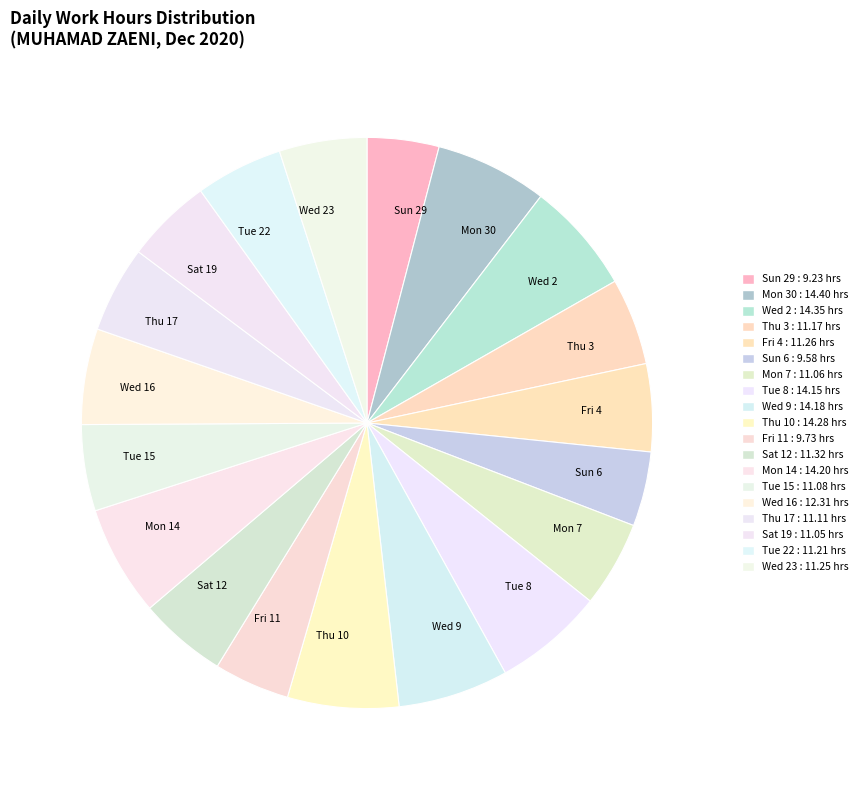

True or false: Tue 15 accounts for 12% of the total.

False